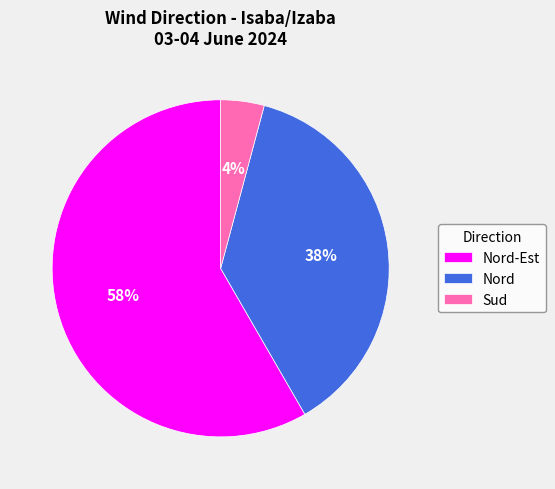

The Nord slice represents 51% of the pie. True or false?

False